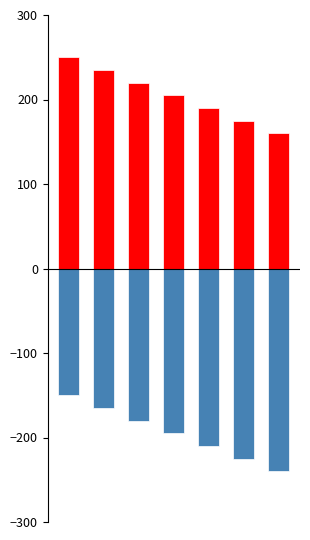

Rank the series by their average value, from lowest to highest.

Grave, Lot